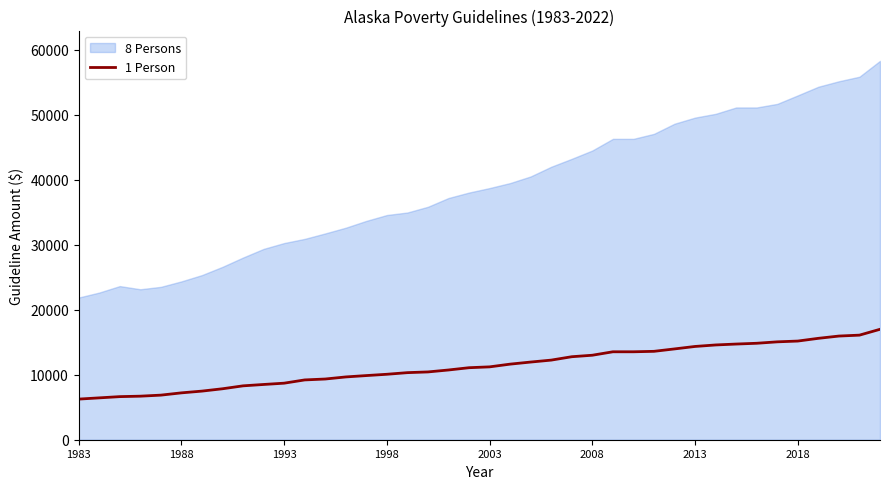

The value at 2008 is 4762. True or false?

False